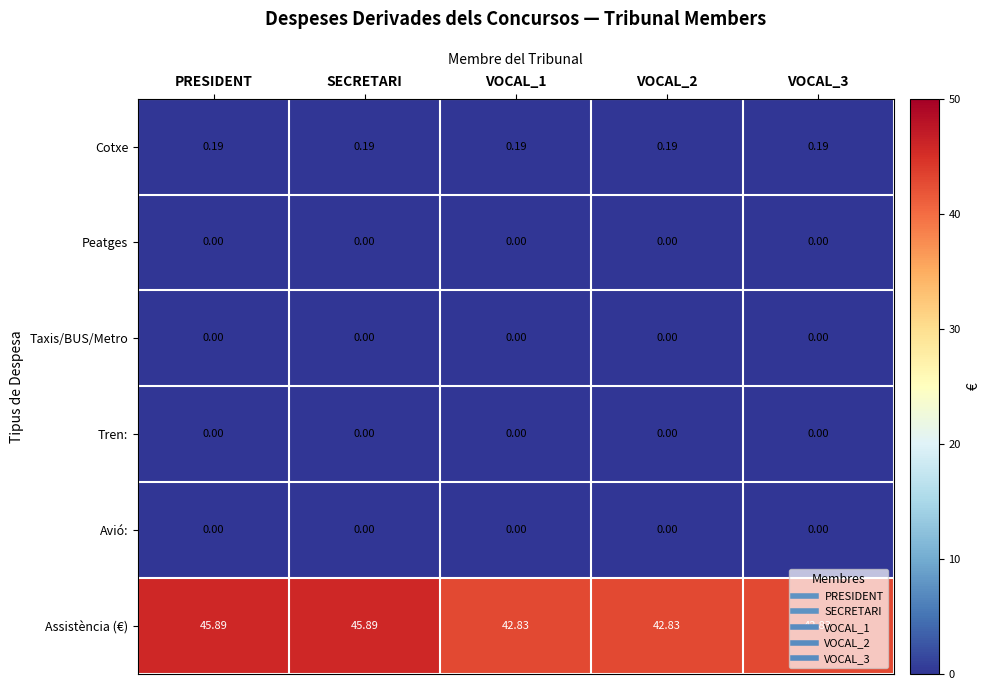

Which series has the largest range (max minus min)?

Assistència (€)